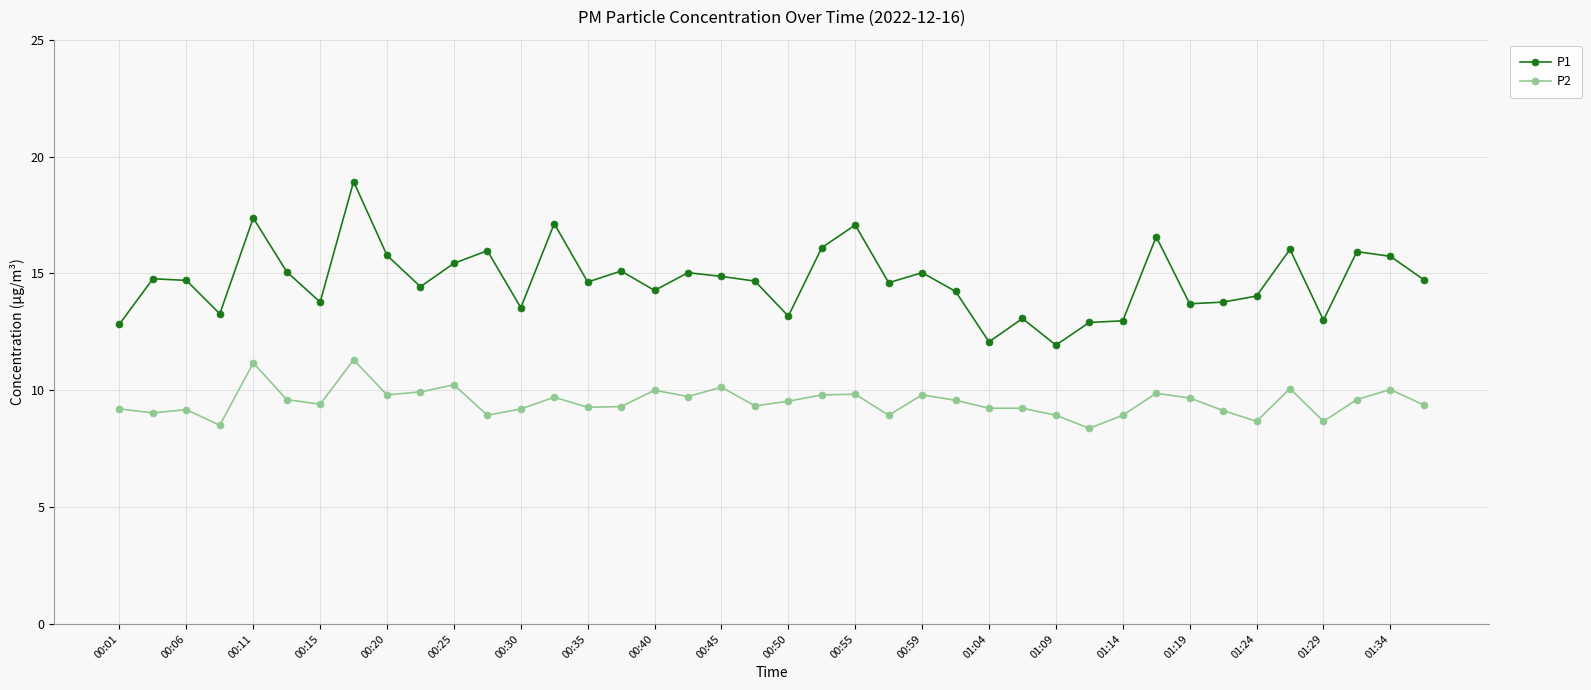

What is the value of the P1 point at the 2nd from the left?

14.8